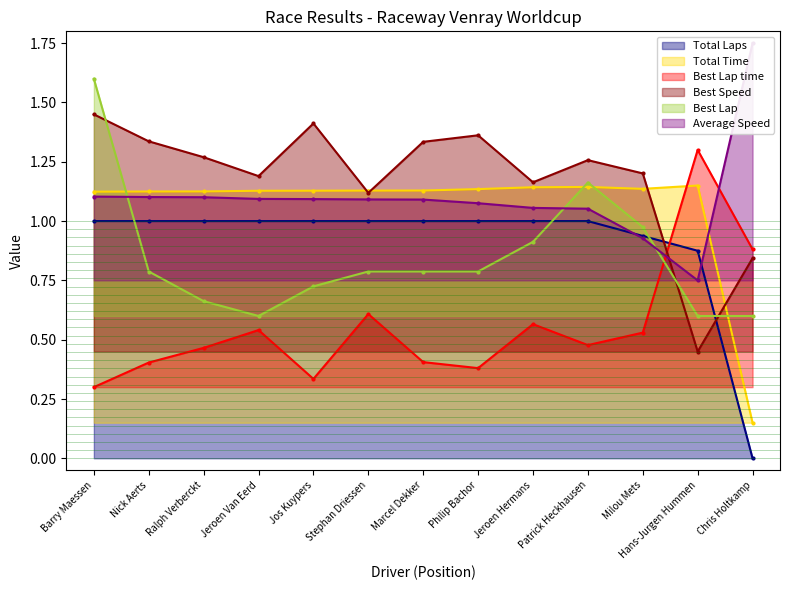

Rank the series at Jos Kuypers from lowest to highest value.

Best Lap time, Best Lap, Total Laps, Average Speed, Total Time, Best Speed